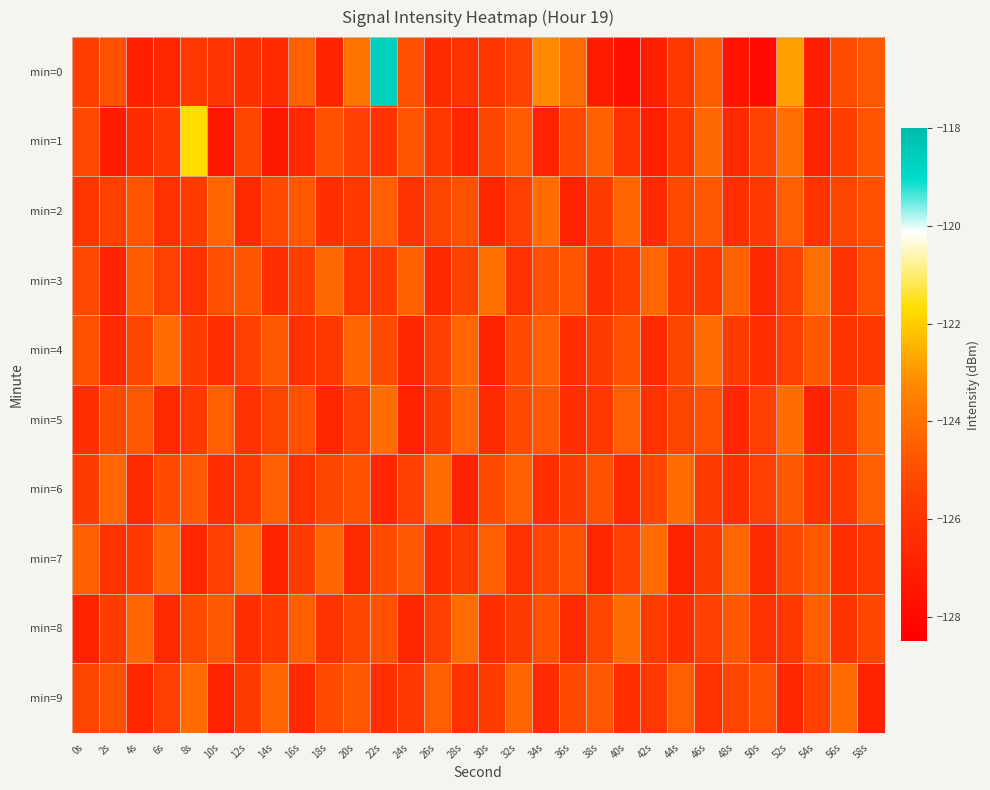

Reading right to left, list all the values displayed in this chart.

min=0: 58s=-124.8	56s=-125.1	54s=-127.1	52s=-122.8	50s=-128.0	48s=-127.6	46s=-124.6	44s=-126.0	42s=-127.0	40s=-127.7	38s=-127.2	36s=-124.1	34s=-123.2	32s=-125.4	30s=-126.0	28s=-126.1	26s=-126.5	24s=-125.0	22s=-118.6	20s=-123.8	18s=-126.8	16s=-124.4	14s=-126.5	12s=-126.3	10s=-126.1	8s=-125.9	6s=-126.6	4s=-126.9	2s=-125.0	0s=-125.6
min=1: 58s=-124.8	56s=-125.6	54s=-126.8	52s=-124.0	50s=-125.4	48s=-126.6	46s=-124.2	44s=-125.8	42s=-127.0	40s=-126.2	38s=-124.4	36s=-125.1	34s=-126.9	32s=-124.6	30s=-125.3	28s=-126.7	26s=-125.9	24s=-124.8	22s=-126.1	20s=-125.5	18s=-124.9	16s=-126.5	14s=-127.3	12s=-125.3	10s=-127.4	8s=-121.7	6s=-125.8	4s=-126.4	2s=-127.1	0s=-125.1
min=2: 58s=-124.9	56s=-125.3	54s=-126.1	52s=-124.5	50s=-125.9	48s=-126.3	46s=-124.7	44s=-125.1	42s=-126.5	40s=-124.3	38s=-125.7	36s=-126.9	34s=-124.1	32s=-125.5	30s=-126.7	28s=-124.9	26s=-125.3	24s=-126.1	22s=-124.5	20s=-125.9	18s=-126.3	16s=-124.7	14s=-125.1	12s=-126.5	10s=-124.3	8s=-125.7	6s=-126.2	4s=-124.8	2s=-125.5	0s=-126.0
min=3: 58s=-125.0	56s=-126.2	54s=-124.0	52s=-125.4	50s=-126.6	48s=-124.4	46s=-125.8	44s=-126.0	42s=-124.2	40s=-125.6	38s=-126.4	36s=-124.8	34s=-125.0	32s=-126.2	30s=-124.0	28s=-125.4	26s=-126.6	24s=-124.4	22s=-125.8	20s=-126.0	18s=-124.2	16s=-125.6	14s=-126.4	12s=-124.8	10s=-125.0	8s=-126.2	6s=-125.4	4s=-124.6	2s=-126.8	0s=-125.2
min=4: 58s=-125.9	56s=-126.1	54s=-124.7	52s=-125.5	50s=-126.3	48s=-125.7	46s=-124.1	44s=-125.3	42s=-126.5	40s=-124.9	38s=-125.7	36s=-126.3	34s=-124.5	32s=-125.1	30s=-126.9	28s=-124.3	26s=-125.5	24s=-126.7	22s=-125.1	20s=-124.3	18s=-125.9	16s=-126.1	14s=-124.7	12s=-125.5	10s=-126.3	8s=-125.7	6s=-124.1	4s=-125.3	2s=-126.5	0s=-124.9
min=5: 58s=-124.3	56s=-125.7	54s=-126.9	52s=-124.1	50s=-125.5	48s=-126.7	46s=-124.9	44s=-125.3	42s=-126.1	40s=-124.5	38s=-125.9	36s=-126.3	34s=-124.7	32s=-125.1	30s=-126.5	28s=-124.3	26s=-125.7	24s=-126.9	22s=-124.1	20s=-125.5	18s=-126.7	16s=-124.9	14s=-125.3	12s=-126.1	10s=-124.5	8s=-125.9	6s=-126.5	4s=-124.7	2s=-125.1	0s=-126.3
min=6: 58s=-124.5	56s=-125.9	54s=-126.1	52s=-124.7	50s=-125.5	48s=-126.3	46s=-125.7	44s=-124.1	42s=-125.3	40s=-126.5	38s=-124.9	36s=-125.7	34s=-126.3	32s=-124.5	30s=-125.1	28s=-126.9	26s=-124.1	24s=-125.5	22s=-126.7	20s=-124.9	18s=-125.3	16s=-126.1	14s=-124.5	12s=-125.9	10s=-126.3	8s=-124.7	6s=-125.1	4s=-126.5	2s=-124.3	0s=-125.7
min=7: 58s=-125.9	56s=-126.3	54s=-124.7	52s=-125.1	50s=-126.5	48s=-124.3	46s=-125.7	44s=-126.9	42s=-124.1	40s=-125.5	38s=-126.7	36s=-124.9	34s=-125.3	32s=-126.1	30s=-124.5	28s=-125.9	26s=-126.3	24s=-124.7	22s=-125.1	20s=-126.5	18s=-124.3	16s=-125.7	14s=-126.9	12s=-124.1	10s=-125.5	8s=-126.7	6s=-124.3	4s=-125.9	2s=-126.1	0s=-124.5
min=8: 58s=-125.3	56s=-126.1	54s=-124.5	52s=-125.9	50s=-126.1	48s=-124.7	46s=-125.5	44s=-126.3	42s=-125.7	40s=-124.1	38s=-125.3	36s=-126.5	34s=-124.9	32s=-125.7	30s=-126.3	28s=-124.1	26s=-125.5	24s=-126.7	22s=-124.9	20s=-125.3	18s=-126.1	16s=-124.5	14s=-125.9	12s=-126.3	10s=-124.7	8s=-125.1	6s=-126.5	4s=-124.3	2s=-125.7	0s=-126.9
min=9: 58s=-126.9	56s=-124.1	54s=-125.5	52s=-126.7	50s=-124.9	48s=-125.3	46s=-126.1	44s=-124.5	42s=-125.9	40s=-126.3	38s=-124.7	36s=-125.1	34s=-126.5	32s=-124.3	30s=-125.7	28s=-126.1	26s=-124.5	24s=-125.9	22s=-126.3	20s=-124.7	18s=-125.1	16s=-126.5	14s=-124.3	12s=-125.7	10s=-126.9	8s=-124.1	6s=-125.5	4s=-126.7	2s=-124.9	0s=-125.3